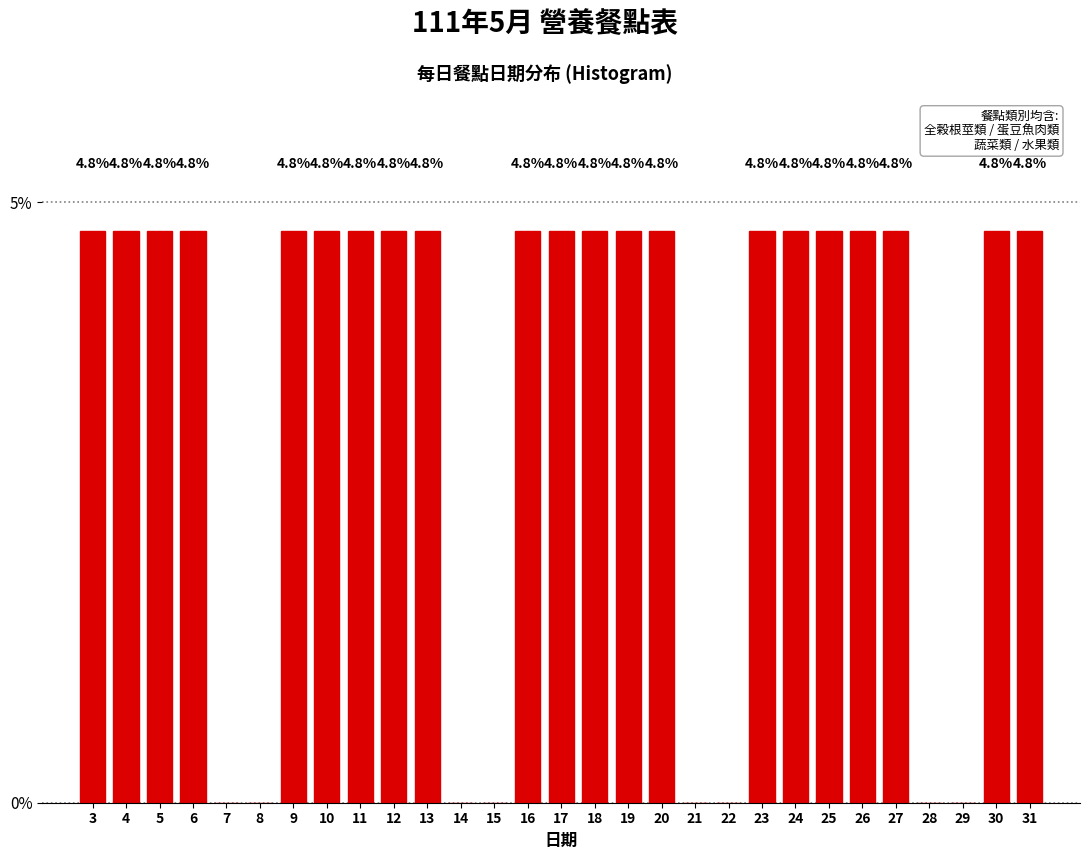

Reading left to right, transcribe all the data shown in this chart.

3=4.8	4=4.8	5=4.8	6=4.8	7=0.0	8=0.0	9=4.8	10=4.8	11=4.8	12=4.8	13=4.8	14=0.0	15=0.0	16=4.8	17=4.8	18=4.8	19=4.8	20=4.8	21=0.0	22=0.0	23=4.8	24=4.8	25=4.8	26=4.8	27=4.8	28=0.0	29=0.0	30=4.8	31=4.8